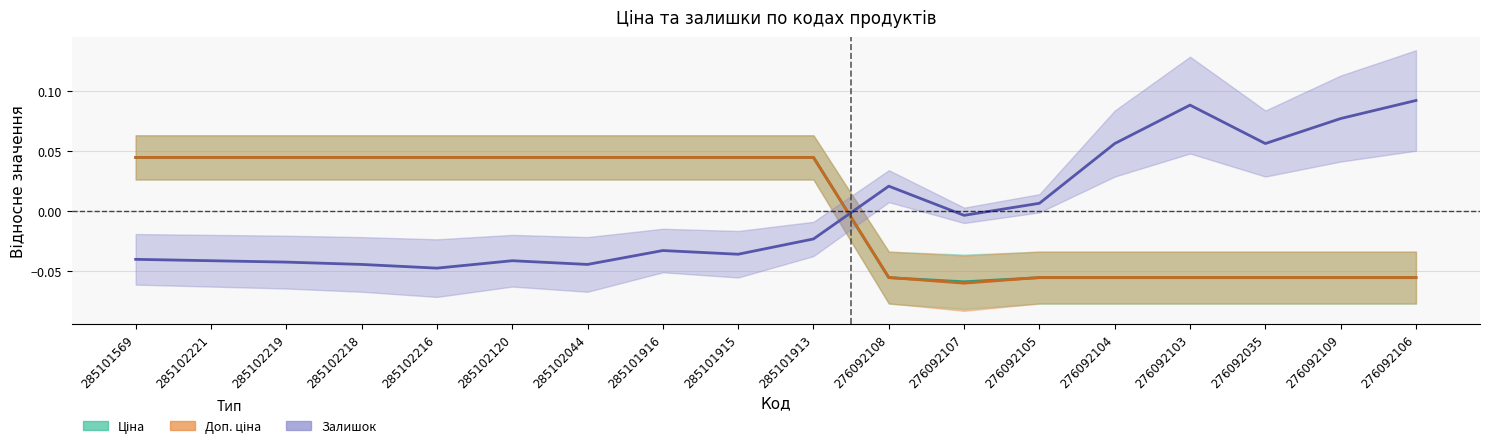

Between 276092107 and 276092106, which series saw the biggest shift?

Залишок